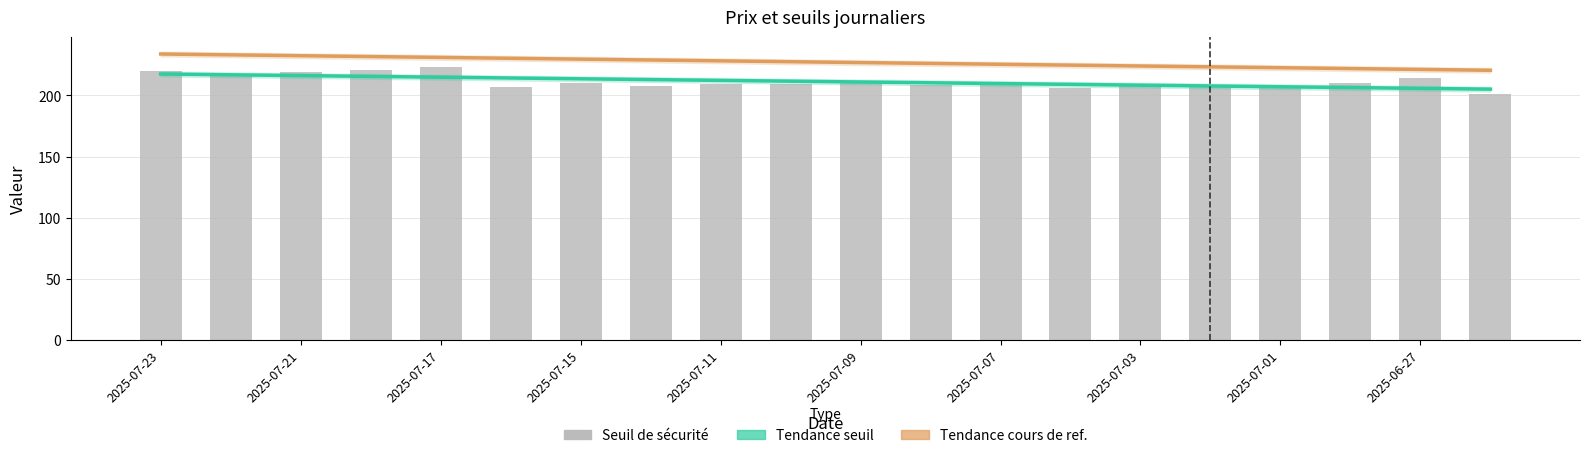

What is the difference between the highest and lowest values at 2025-07-15?

19.6